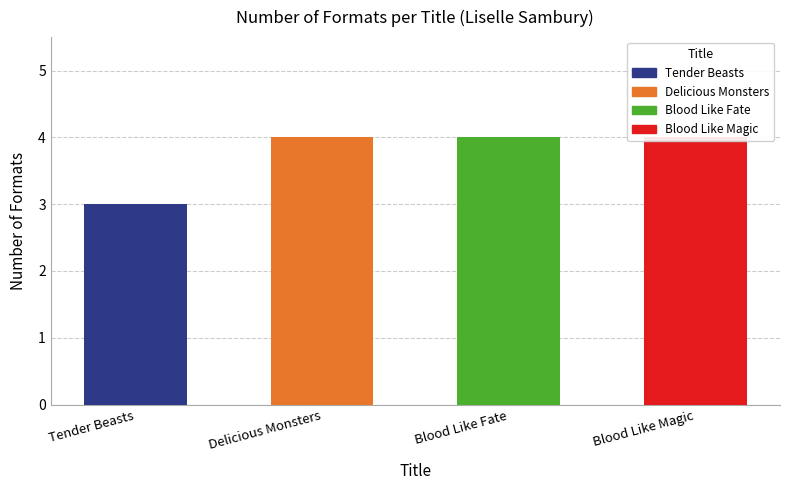

Reading left to right, what are all the values shown in this chart?

Tender Beasts=3	Delicious Monsters=4	Blood Like Fate=4	Blood Like Magic=4